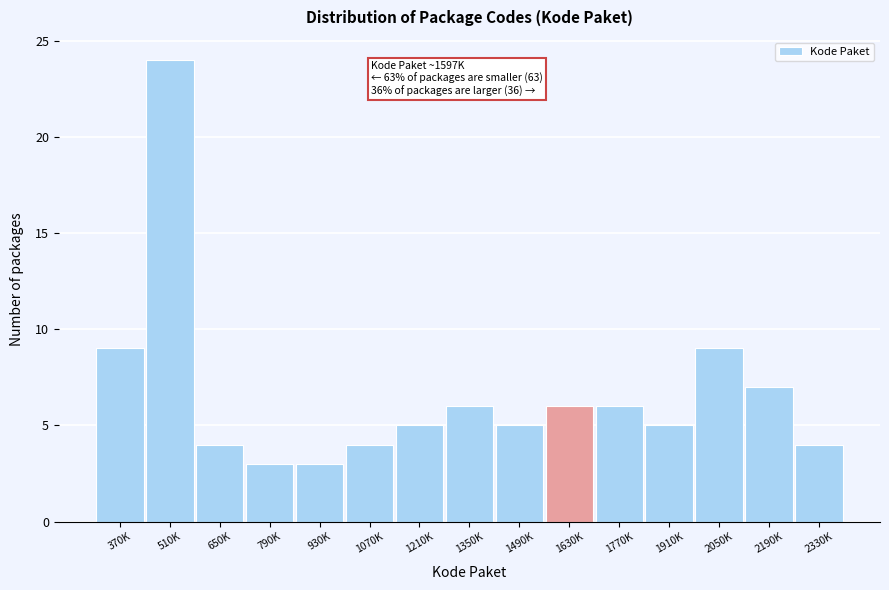

Reading left to right, extract all data points from this chart.

9	24	4	3	3	4	5	6	5	6	6	5	9	7	4